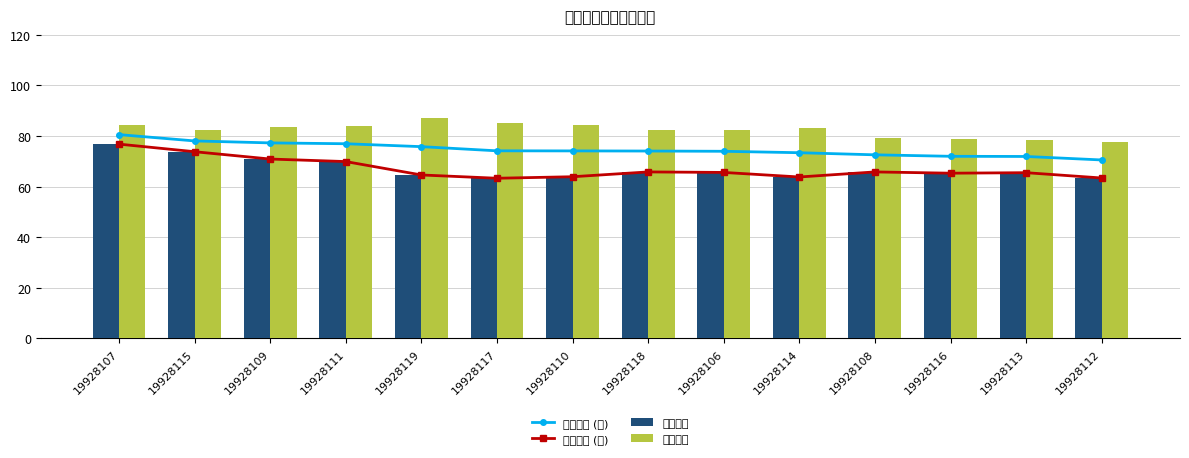

Reading left to right, list all the values displayed in this chart.

综合成绩 (线): 19928107=80.6	19928115=78.1	19928109=77.3	19928111=77.0	19928119=75.8	19928117=74.2	19928110=74.1	19928118=74.1	19928106=74.0	19928114=73.4	19928108=72.6	19928116=72.0	19928113=71.9	19928112=70.5
考试分数 (线): 19928107=76.8	19928115=73.8	19928109=70.9	19928111=69.9	19928119=64.6	19928117=63.3	19928110=63.9	19928118=65.8	19928106=65.6	19928114=63.8	19928108=65.8	19928116=65.3	19928113=65.5	19928112=63.4
考试分数: 19928107=76.8	19928115=73.8	19928109=70.9	19928111=69.9	19928119=64.6	19928117=63.3	19928110=63.9	19928118=65.8	19928106=65.6	19928114=63.8	19928108=65.8	19928116=65.3	19928113=65.5	19928112=63.4
面试分数: 19928107=84.3	19928115=82.3	19928109=83.7	19928111=84.0	19928119=87.0	19928117=85.0	19928110=84.3	19928118=82.3	19928106=82.3	19928114=83.0	19928108=79.3	19928116=78.7	19928113=78.3	19928112=77.7